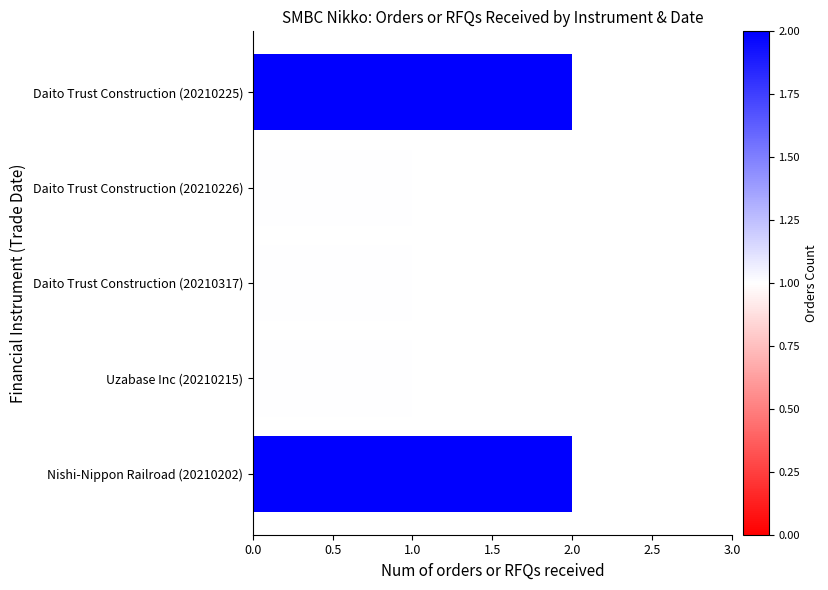

What is the sum of all values?

7